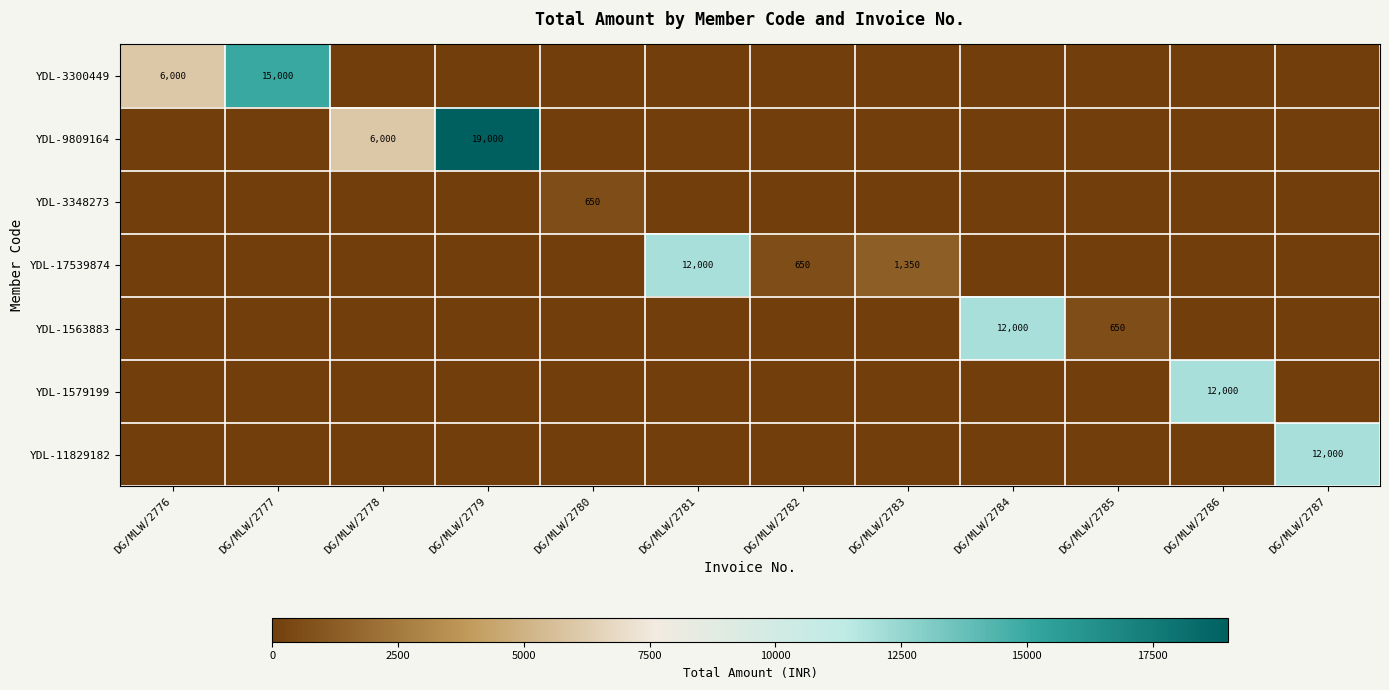

True or false: YDL-3300449 has a value of 8714 at DG/MLW/2776.

False